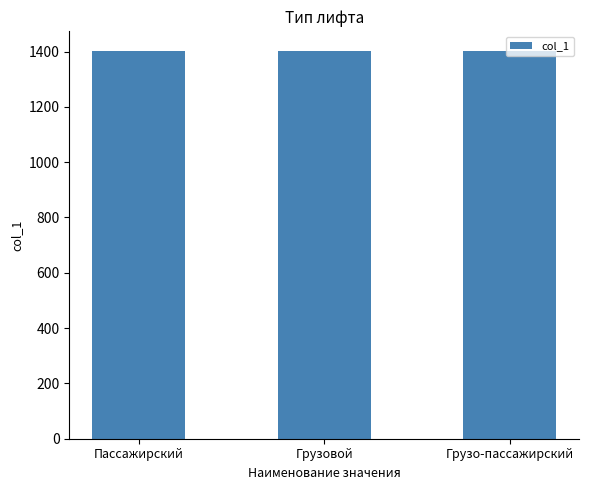

What value does the data have at Грузовой?

1402